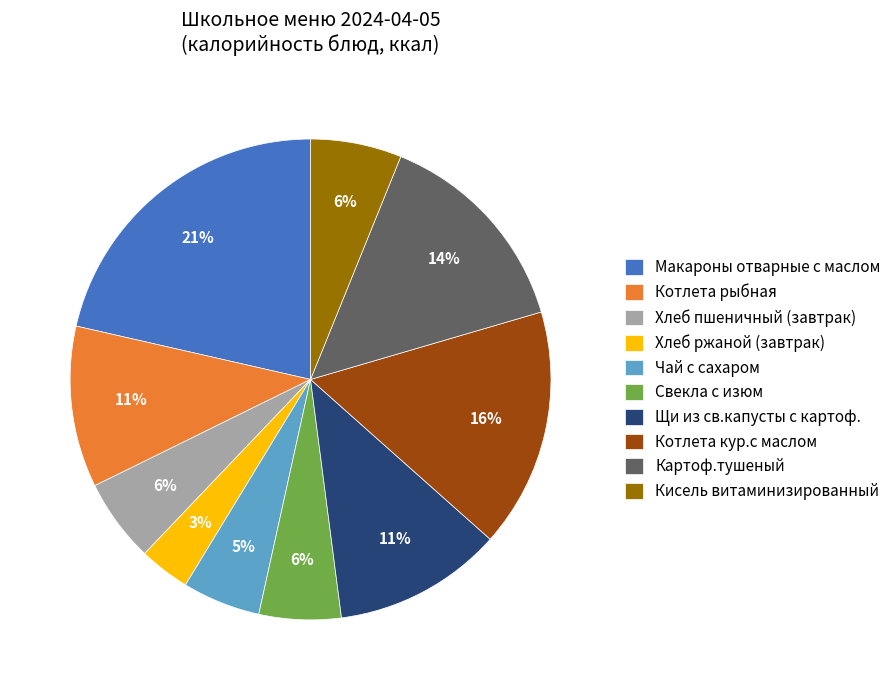

Between Котлета кур.с маслом and Хлеб пшеничный (завтрак), which is larger?

Котлета кур.с маслом